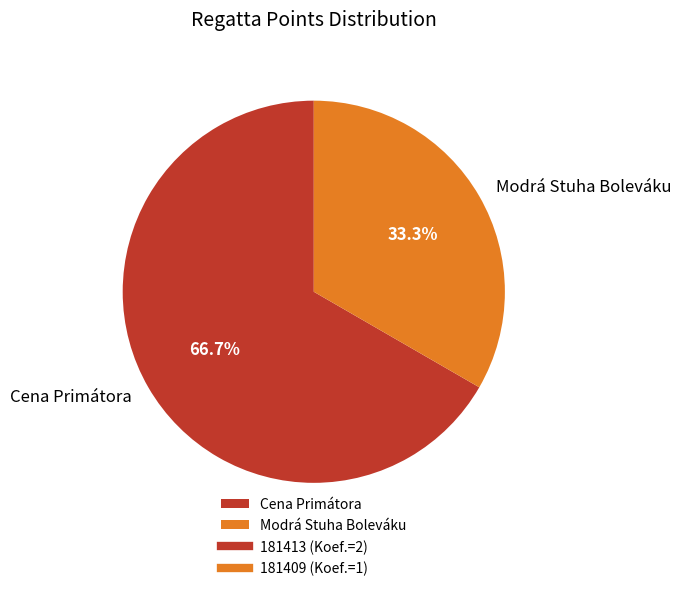

Combined, do Modrá Stuha Boleváku and Cena Primátora account for over 50%?

Yes